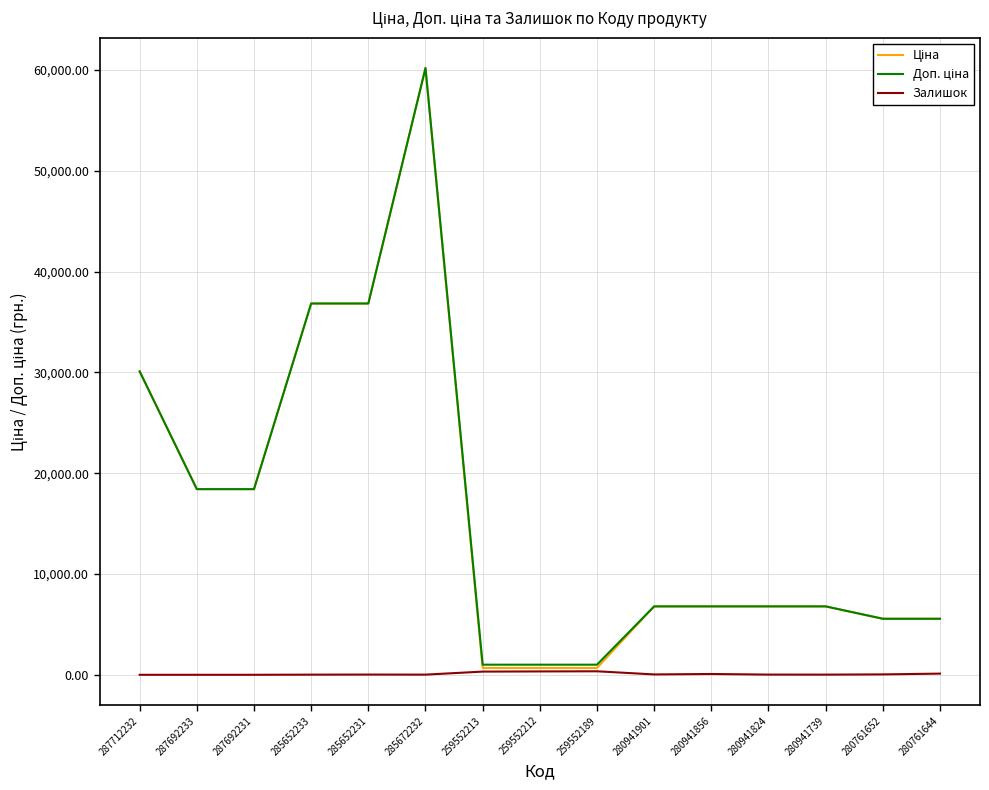

The Залишок series shows 317.0 at 259552213. True or false?

True